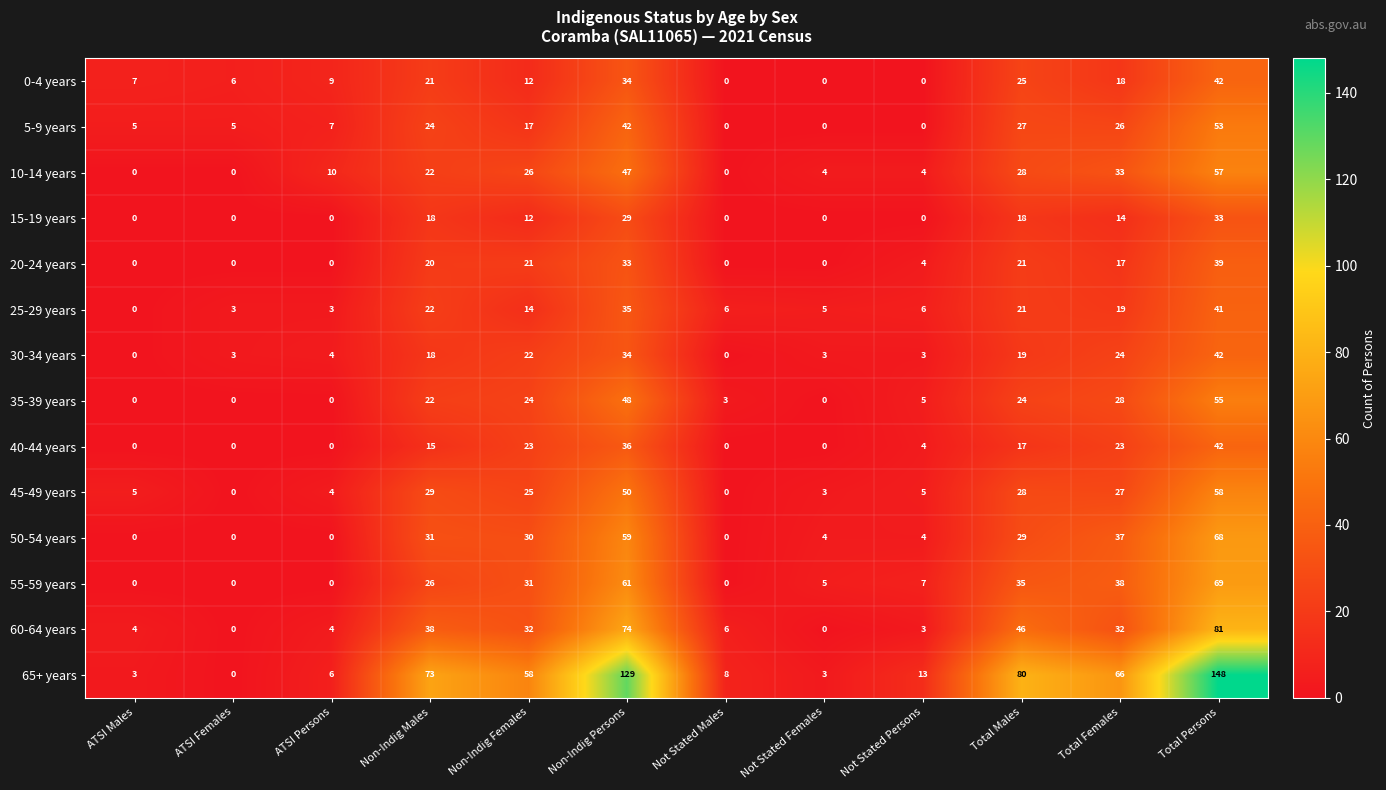

What is the spread (max minus min) of values at Not Stated Males?

8